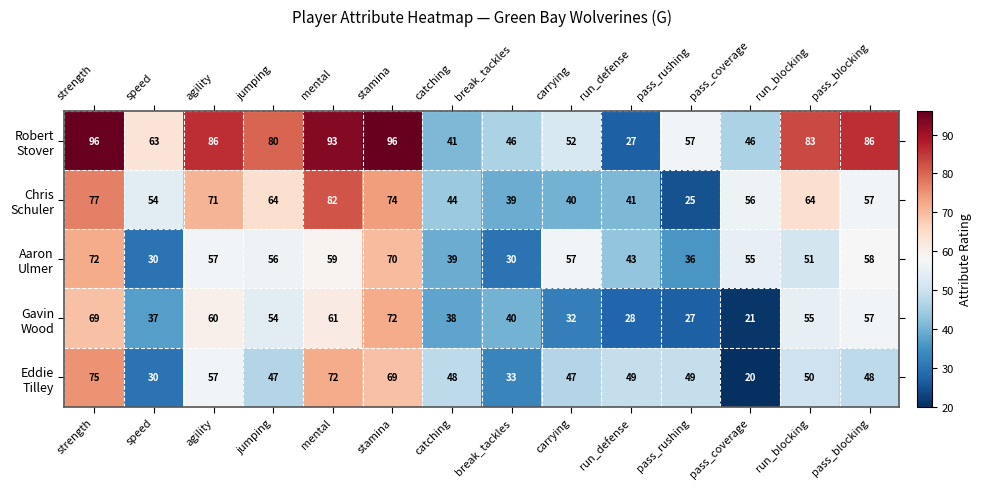

What is the total value across all series at speed?

214